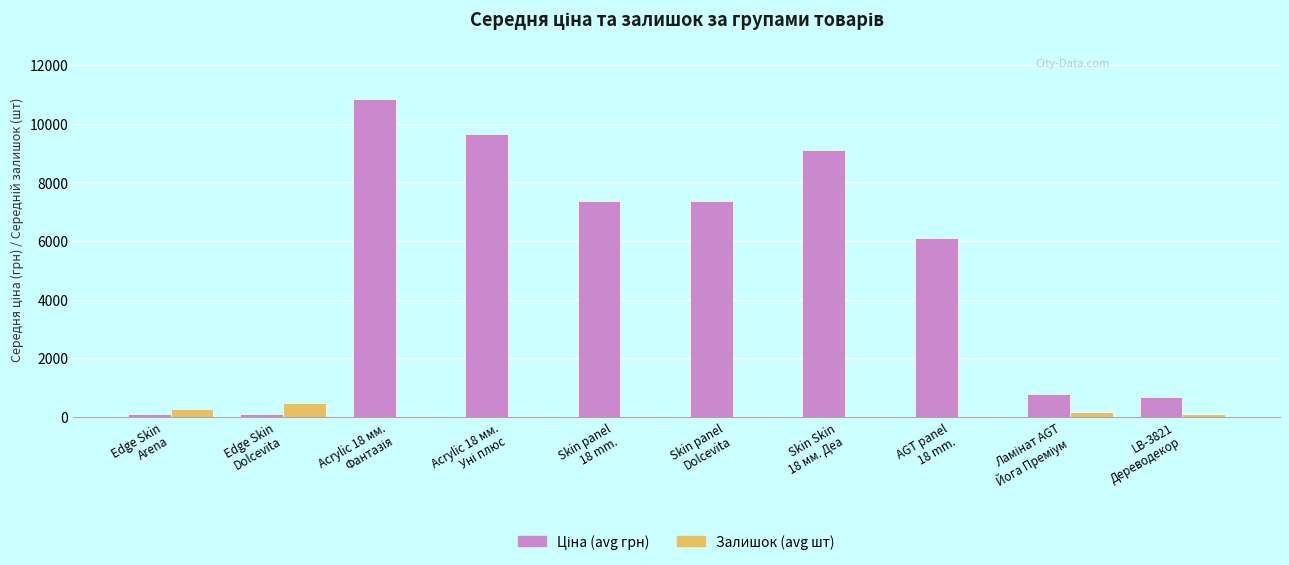

What is the maximum value for Залишок (avg шт)?

462.5